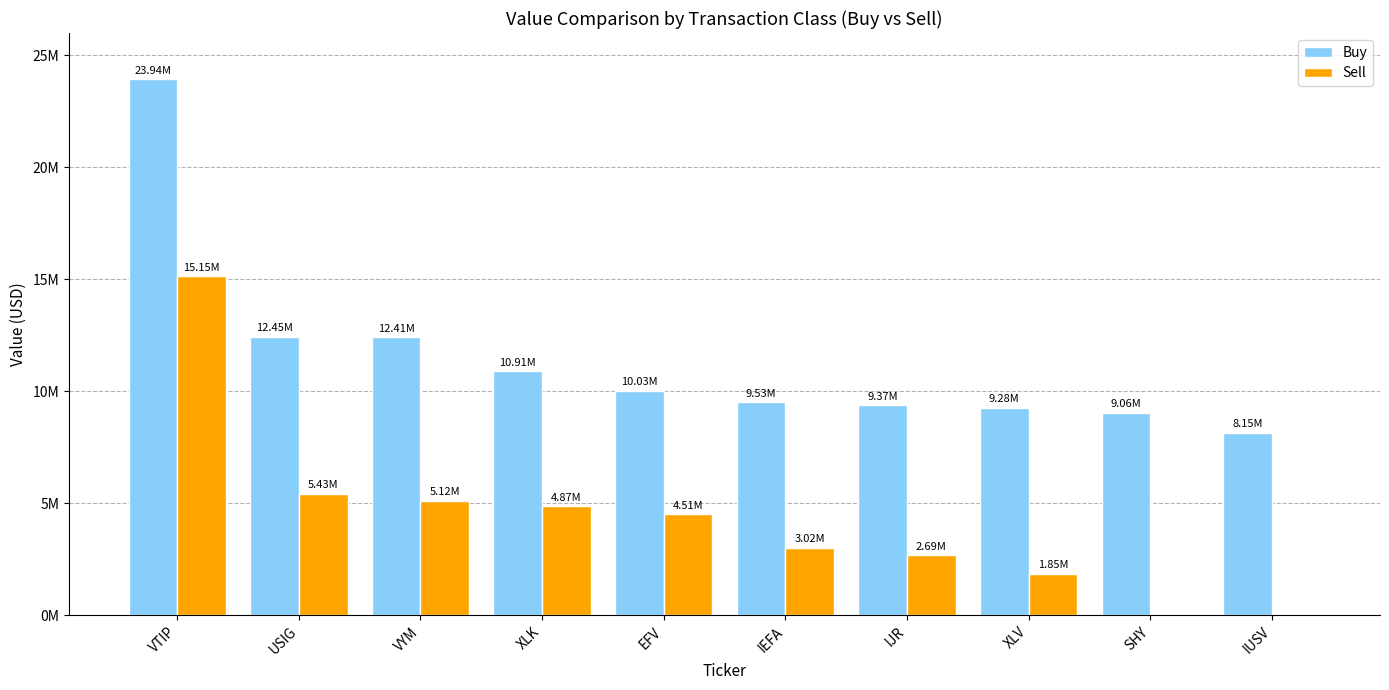

What is the difference between the maximum and minimum values in the Buy series?

15781434